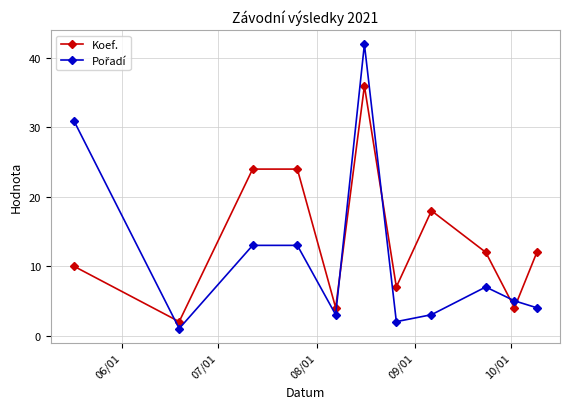

What is the value of the Koef. point at the 6th from the left?

36